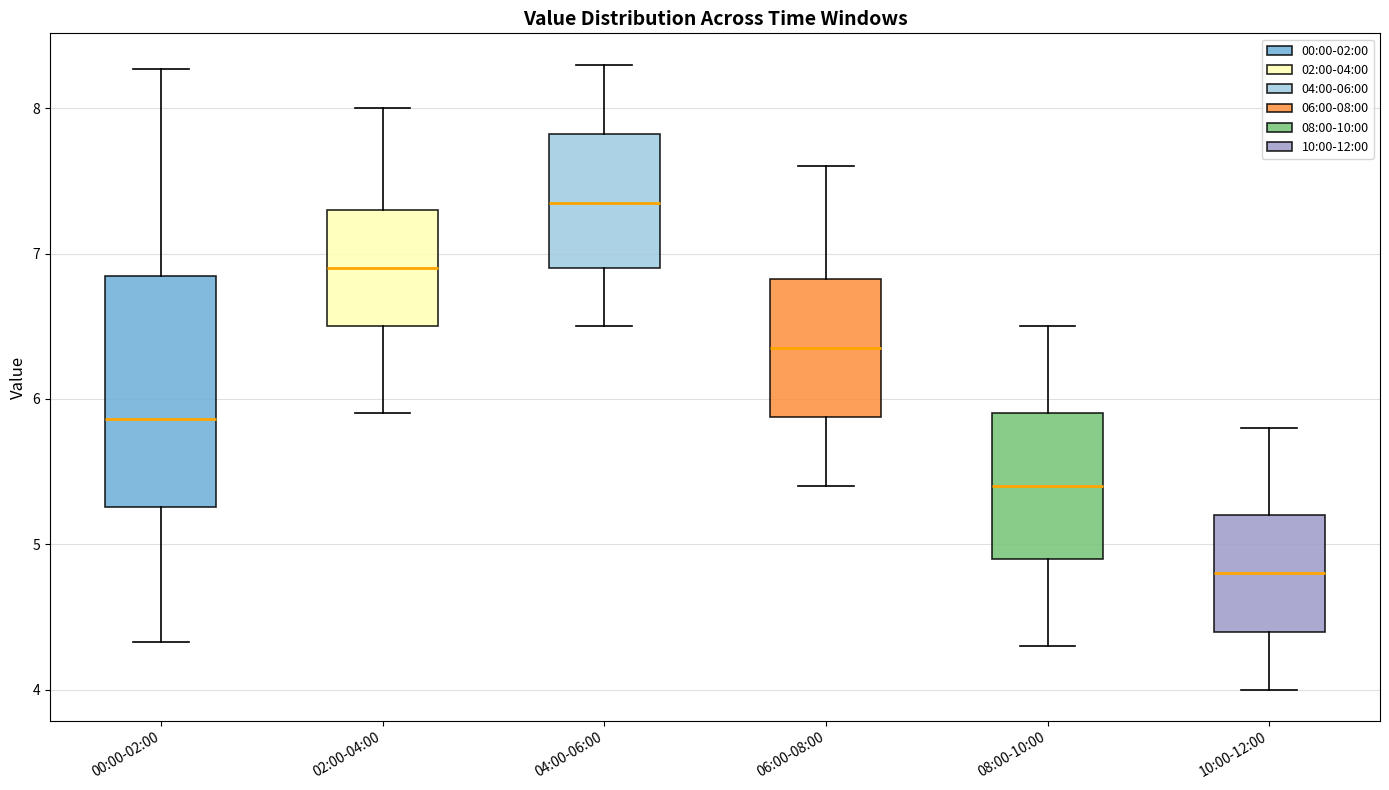

Which box is the tallest, from its lower edge to its upper edge?

00:00-02:00